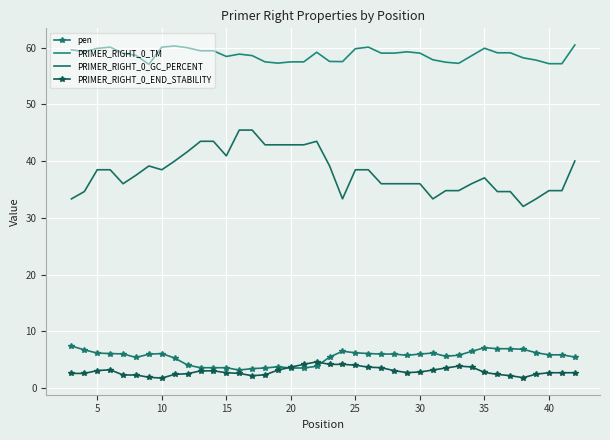

After their last crossing, which series has the higher values: pen or PRIMER_RIGHT_0_END_STABILITY?

pen